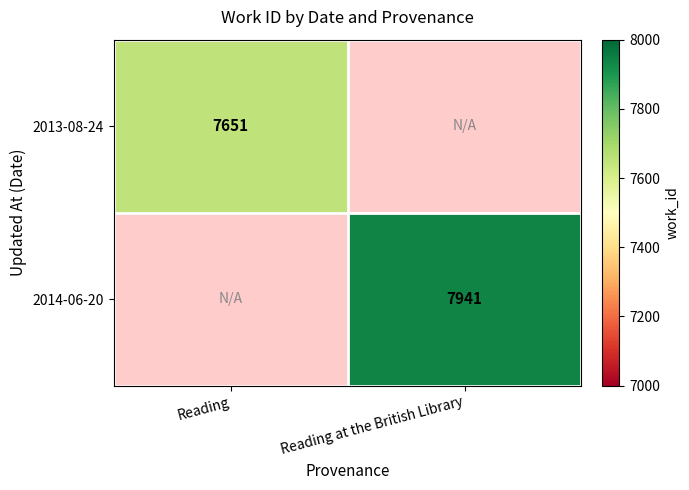

The 2014-06-20 series shows 7941 at Reading at the British Library. True or false?

True